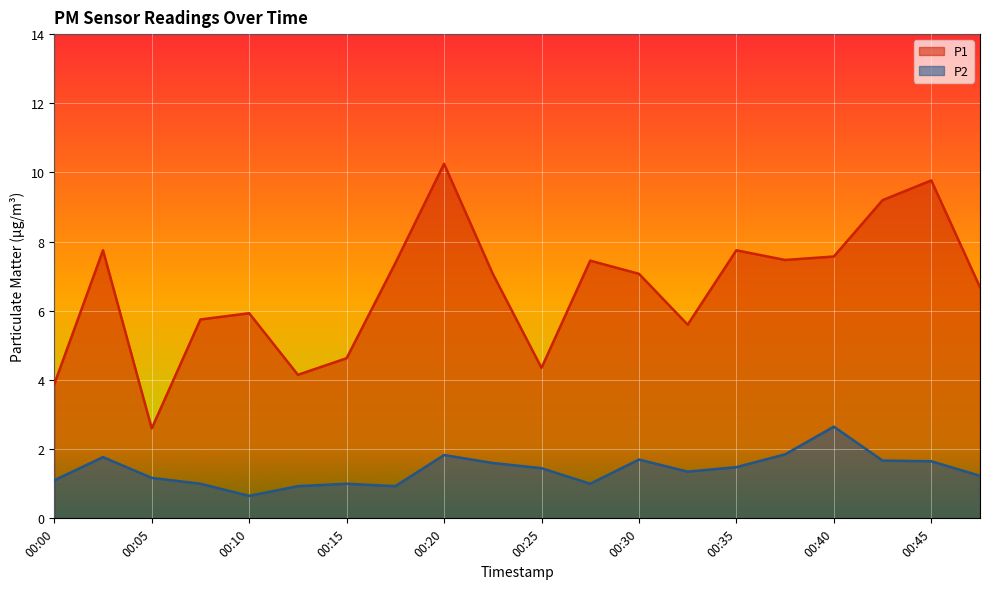

What are all the series names shown in the legend?

P1, P2